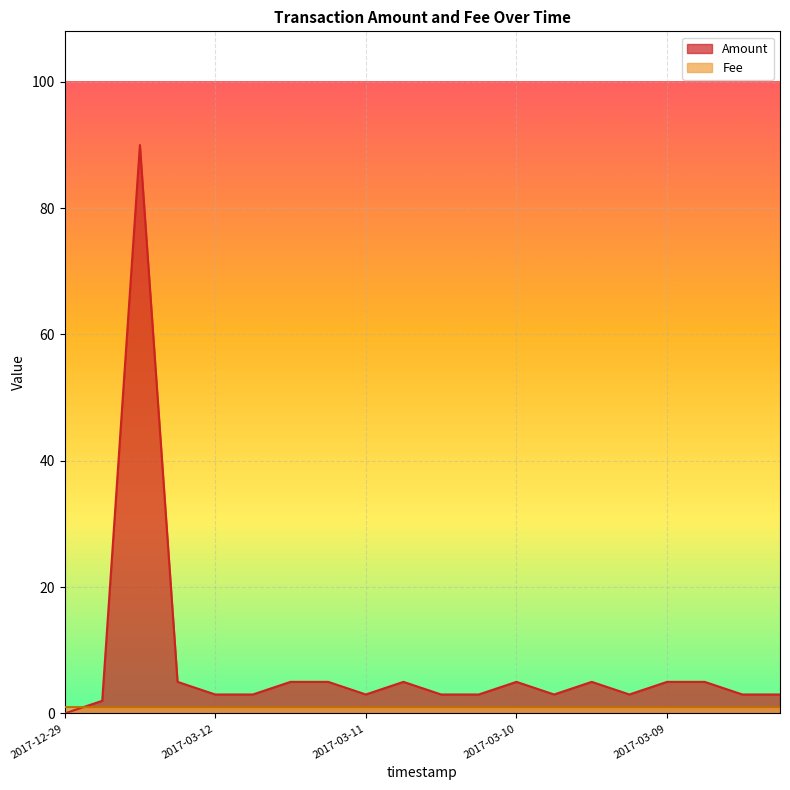

How many lines are shown in the chart?

2